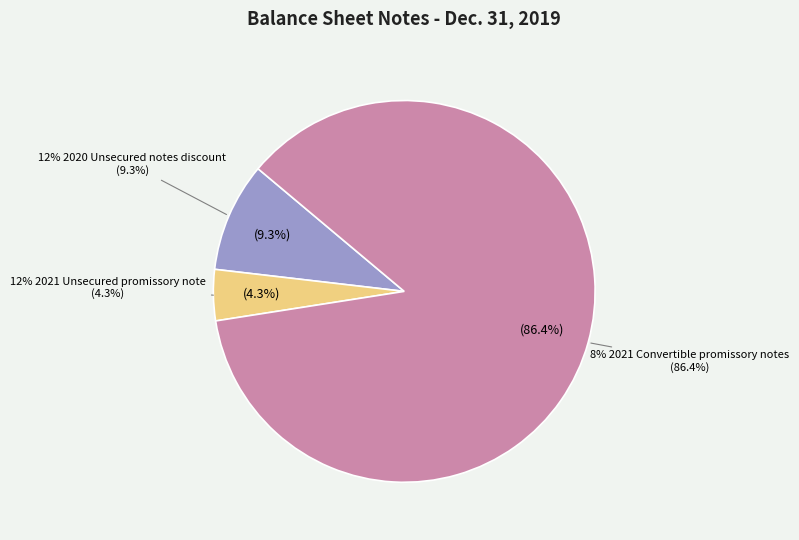

Rank the categories by value from highest to lowest.

8% 2021 Convertible promissory notes, 12% 2020 Unsecured notes discount, 12% 2021 Unsecured promissory note